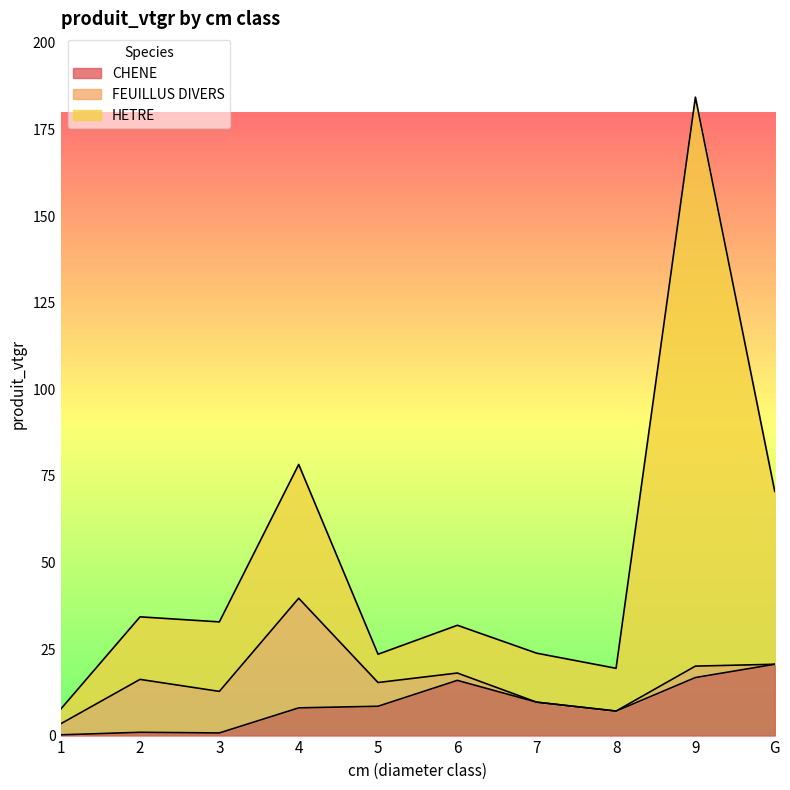

What is the label of the 3rd point from the right?

8